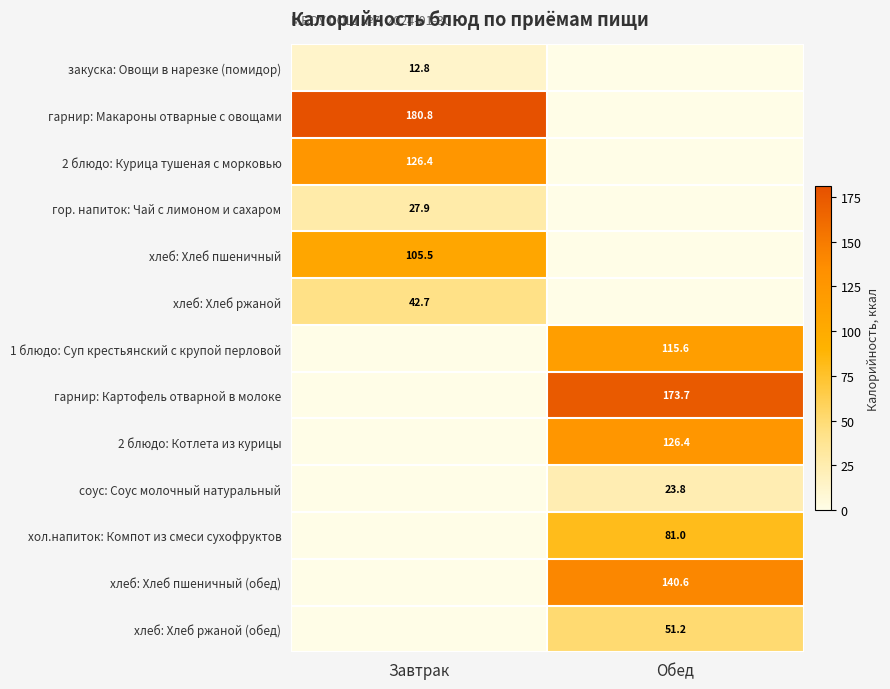

The гор. напиток: Чай с лимоном и сахаром series shows 27.9 at Завтрак. True or false?

True